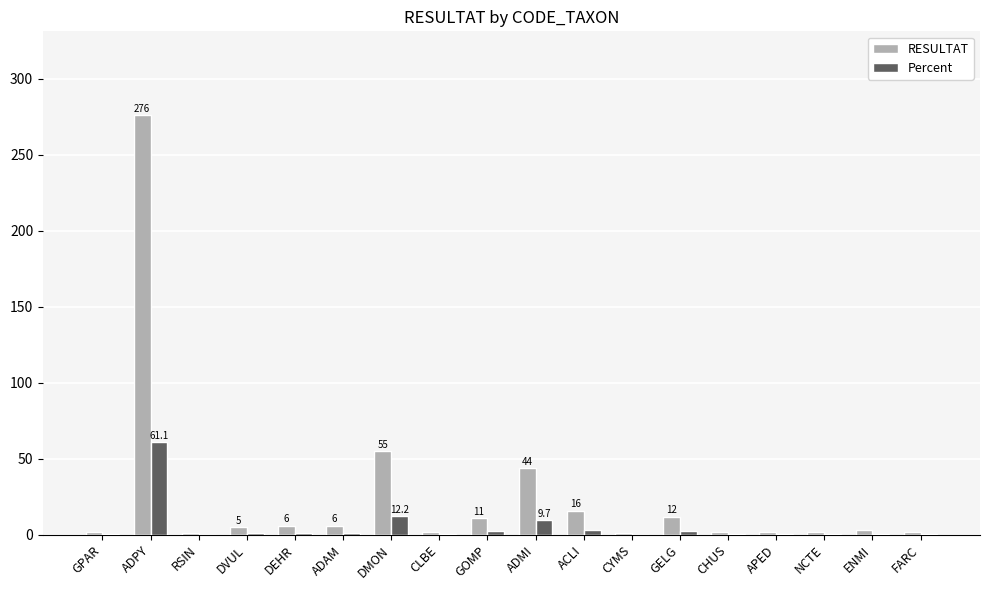

True or false: RESULTAT has a value of 3.0 at ENMI.

True